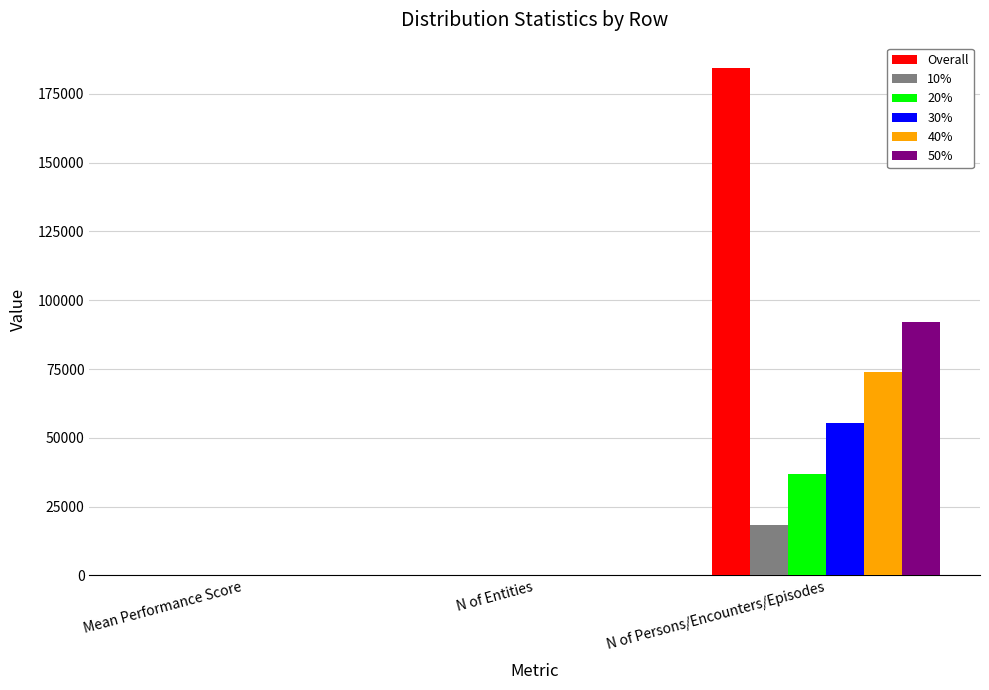

Between N of Entities and N of Persons/Encounters/Episodes, which series saw the biggest shift?

Overall